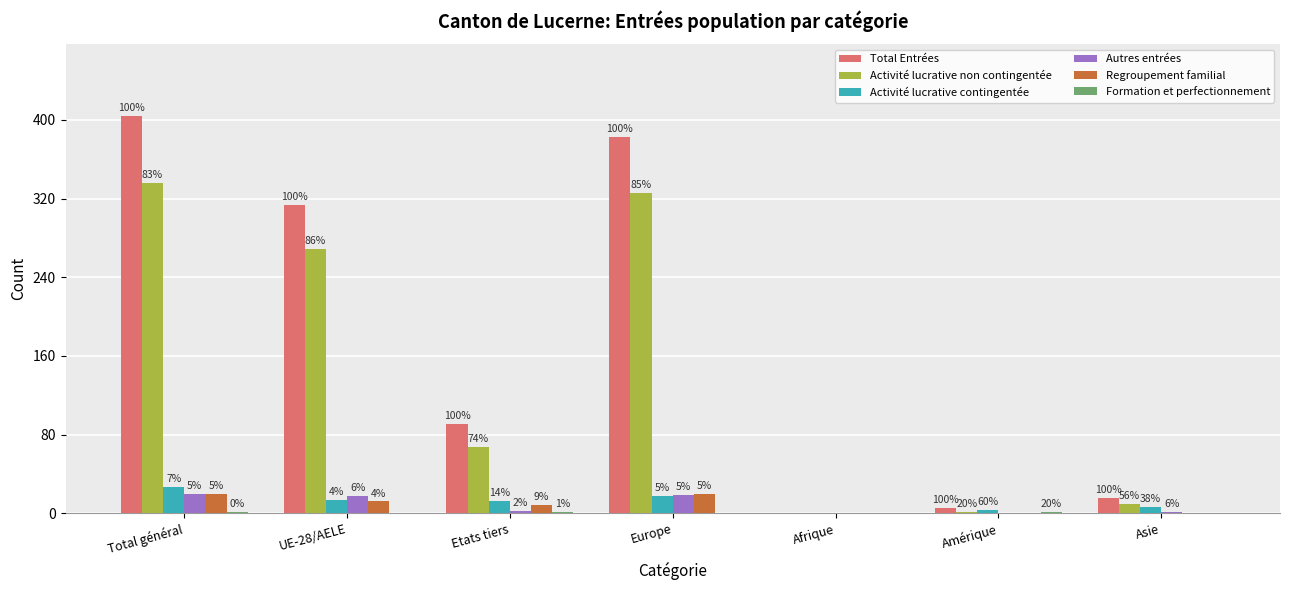

Are the bars grouped side by side (vs. stacked)?

Yes